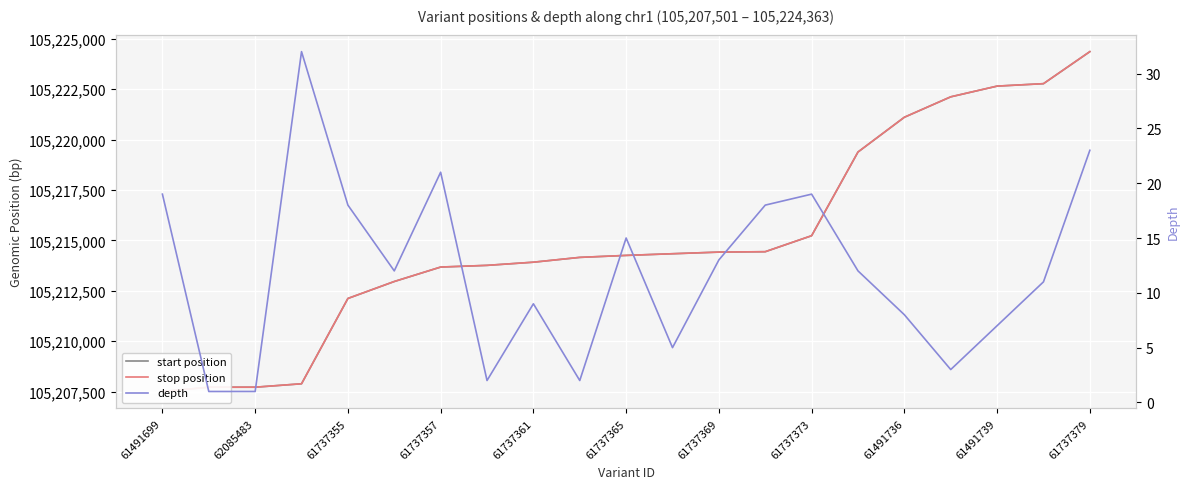

Is the value of stop position at 13 greater than the value of depth at 16?

Yes